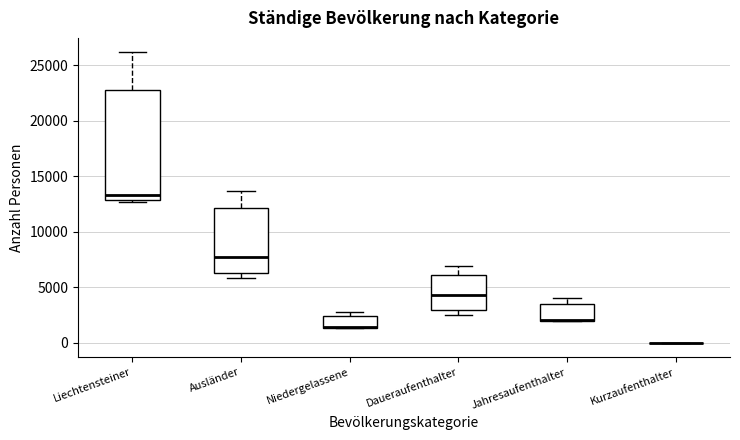

Comparing the boxes themselves (not the whiskers), which one is the tallest?

Liechtensteiner